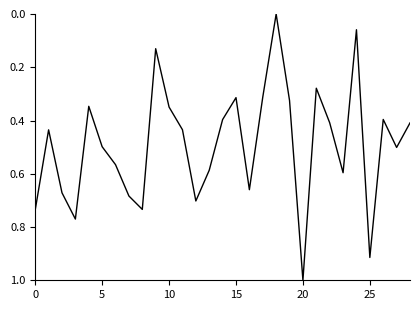

What is the greatest value displayed?

1.0